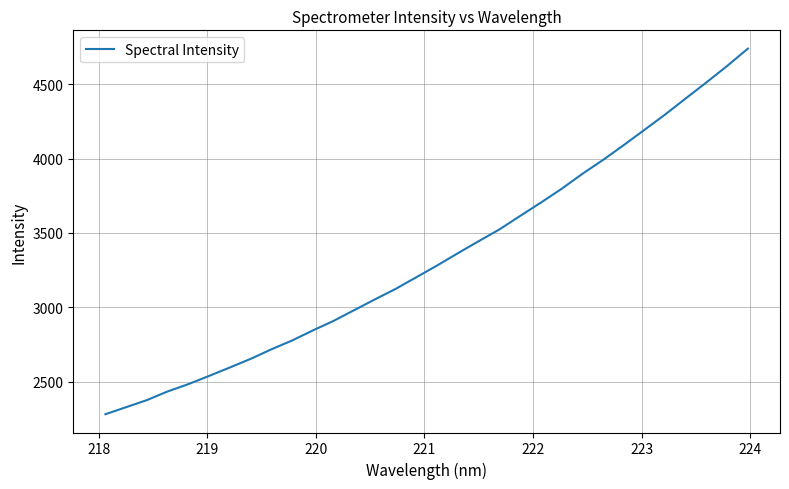

What is the smallest value displayed?

2279.9